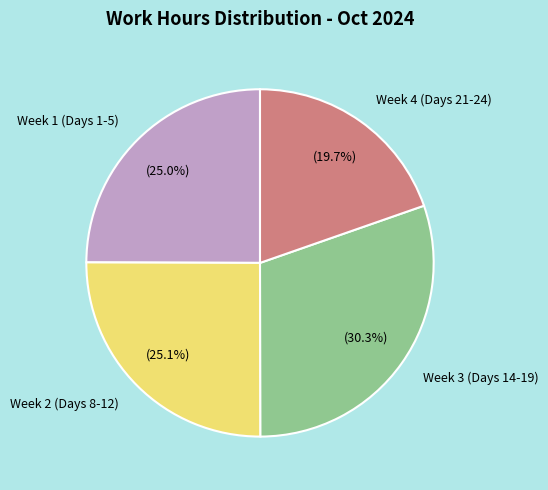

What is the total percentage of Week 3 (Days 14-19) and Week 4 (Days 21-24)?

50.0%